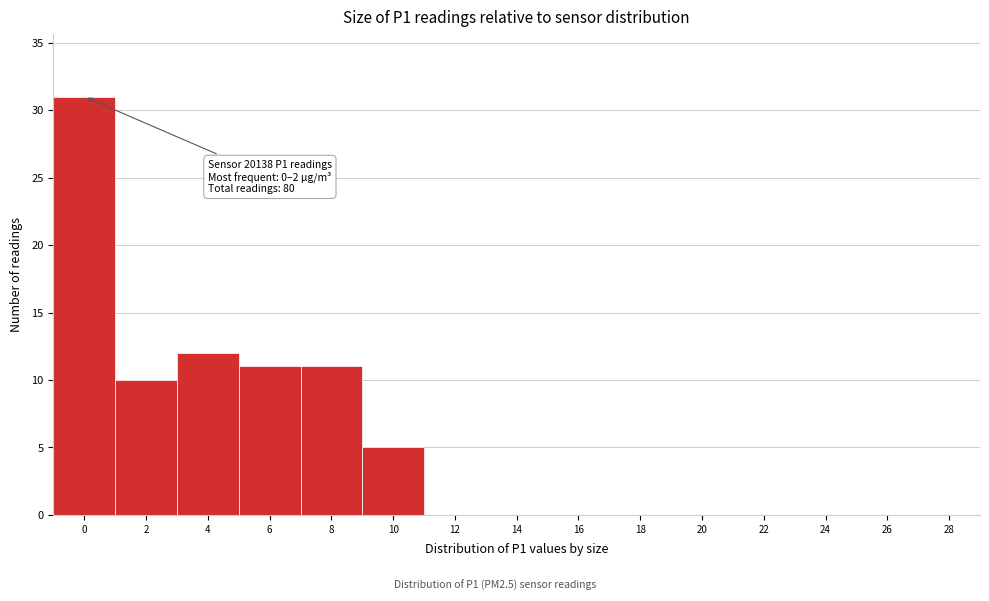

Reading left to right, what are all the values shown in this chart?

0=31	2=10	4=12	6=11	8=11	10=5	12=0	14=0	16=0	18=0	20=0	22=0	24=0	26=0	28=0